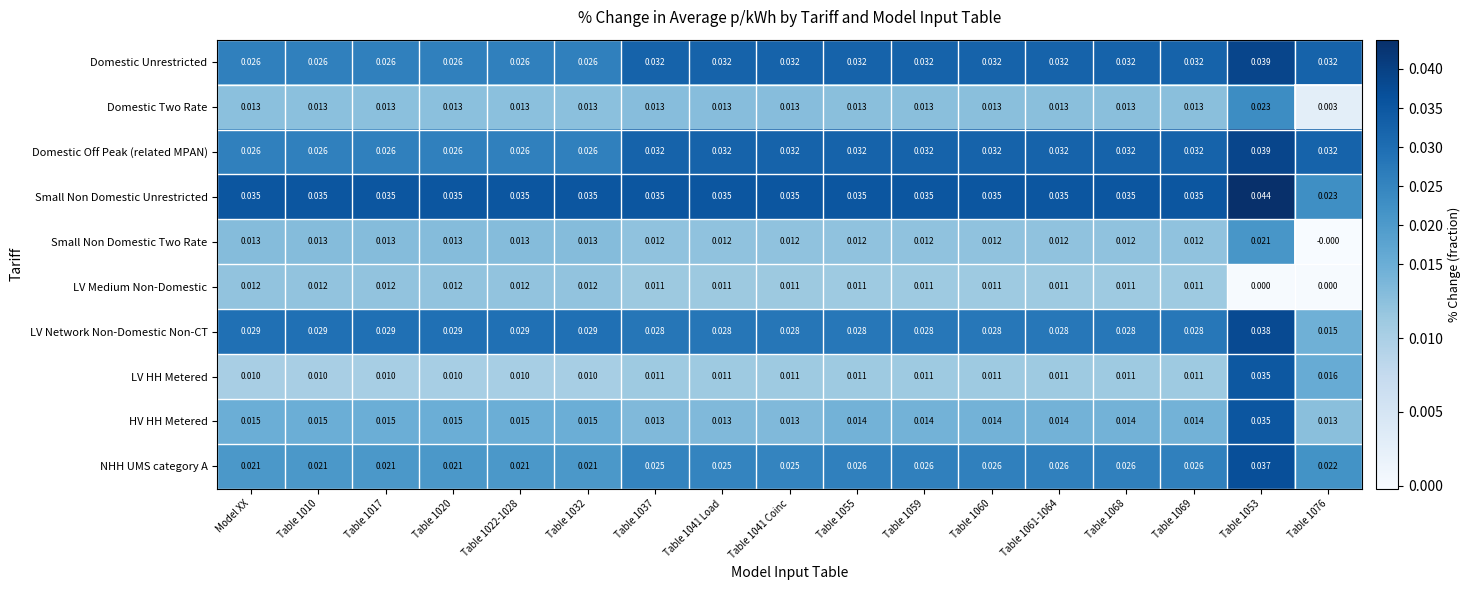

How many categories are shown in the chart?

17